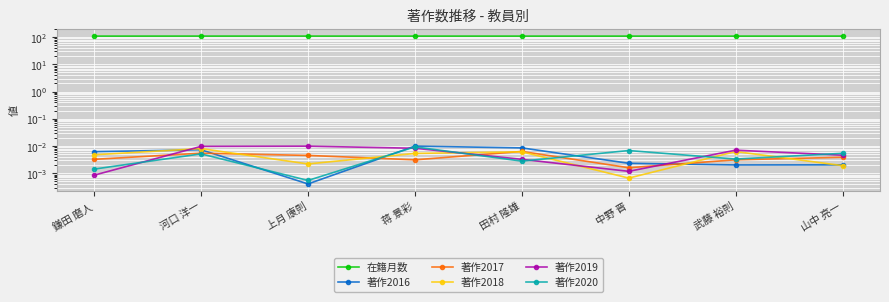

What is the maximum value shown in the chart?

108.2